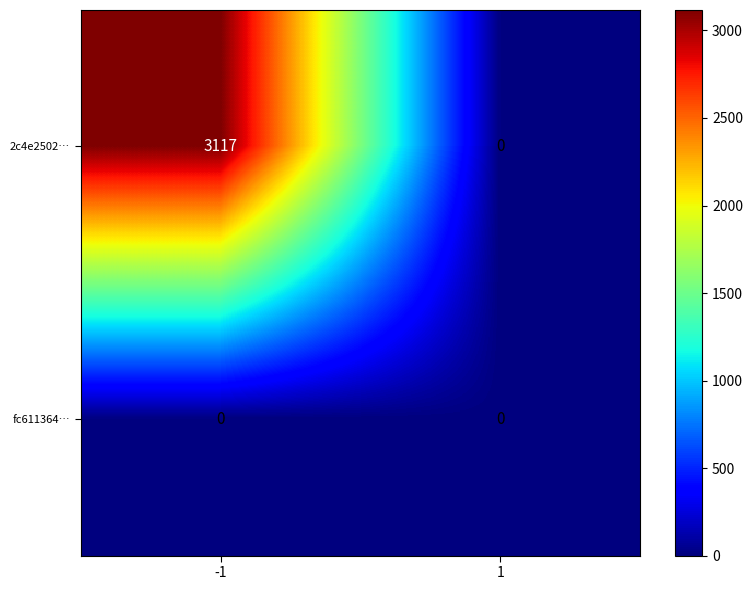

Which series has the largest total across all categories?

2c4e2502…